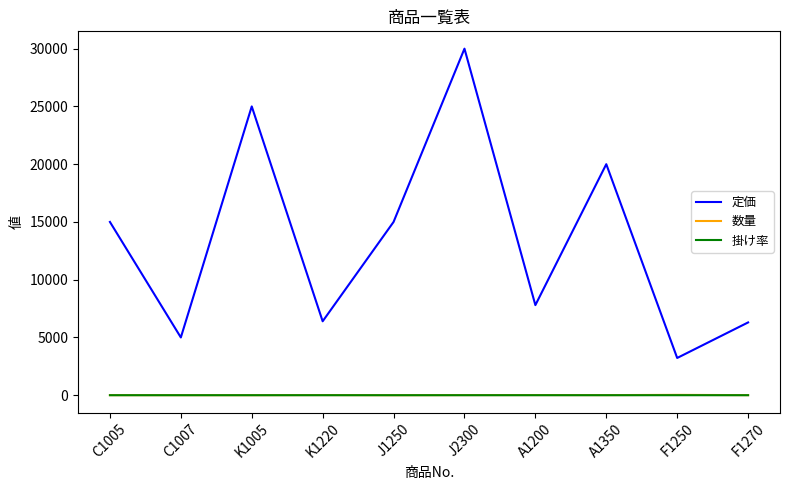

How many 掛け率 values are between 0 and 1?

10